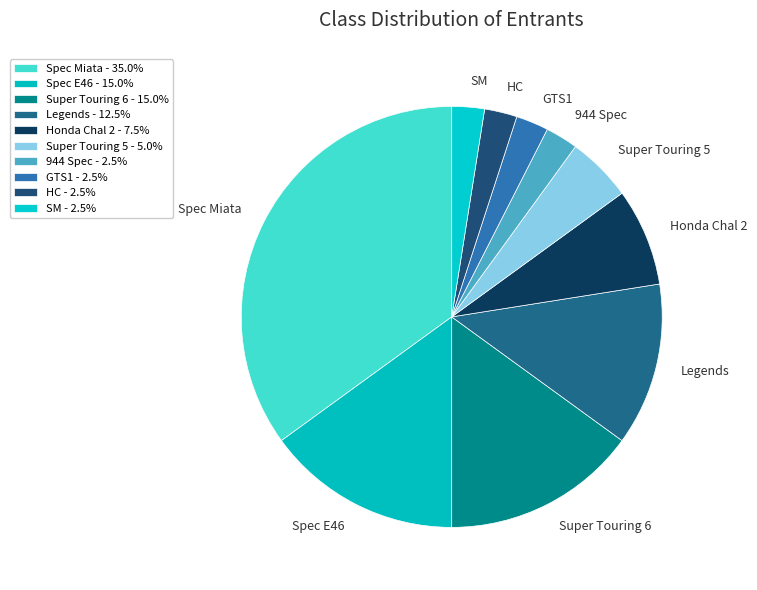

Approximately how many times larger is the value at GTS1 compared to 944 Spec?

1.0